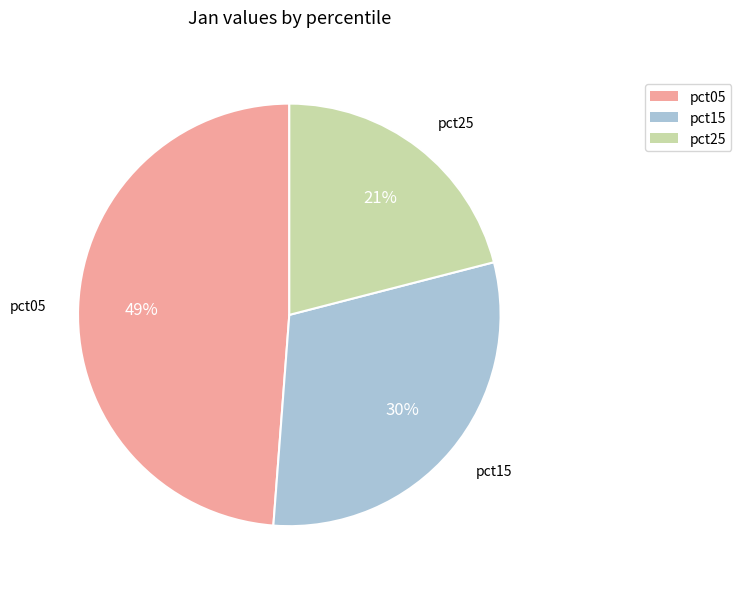

Rank the categories by value from highest to lowest.

pct05, pct15, pct25